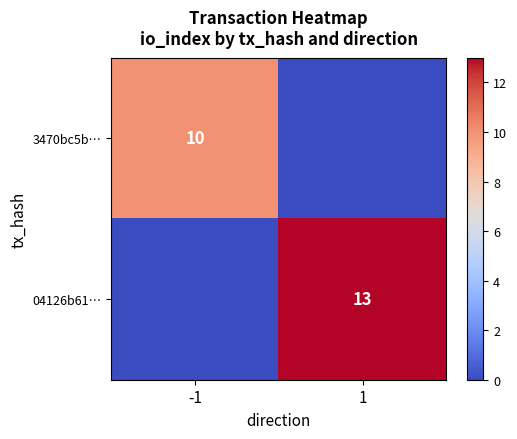

The value of 3470bc5b… at -1 is 10. True or false?

True